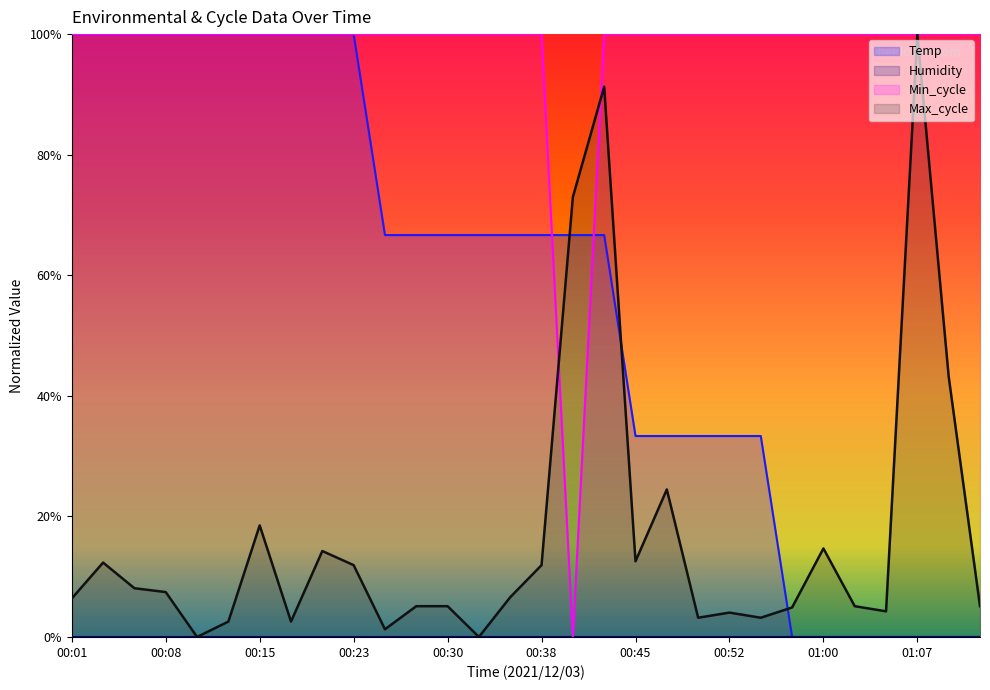

How many categories are shown in the chart?

30